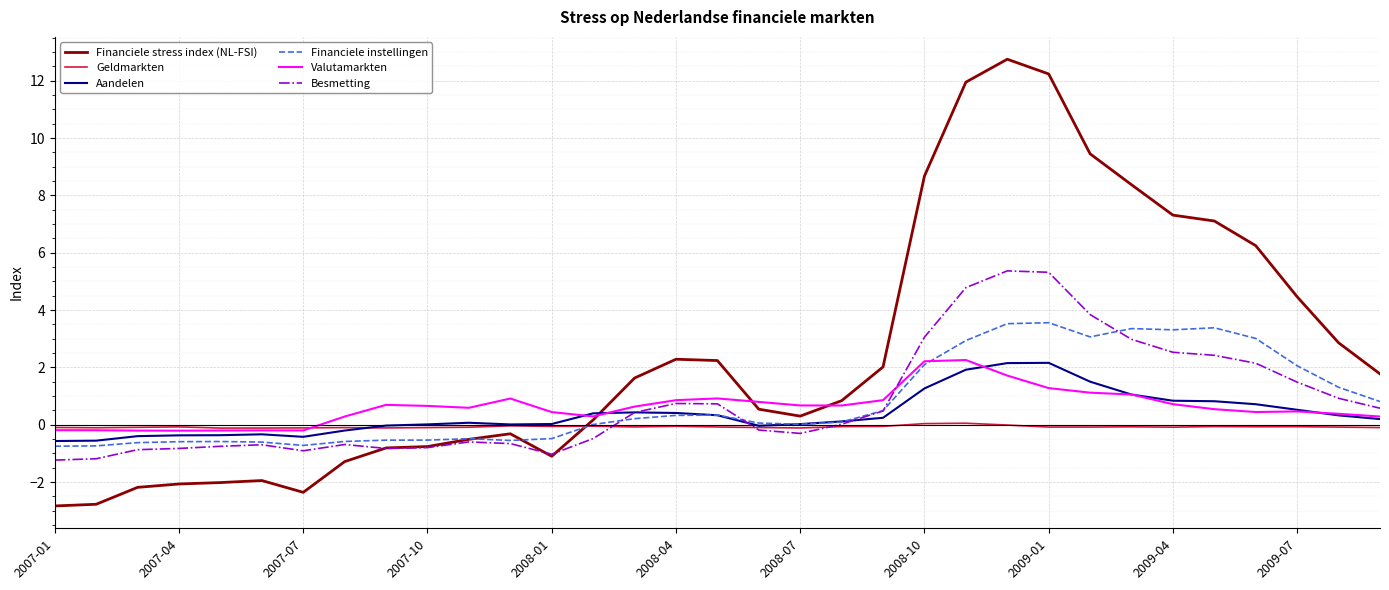

What are all the series names shown in the legend?

Financiele stress index (NL-FSI), Geldmarkten, Aandelen, Financiele instellingen, Valutamarkten, Besmetting